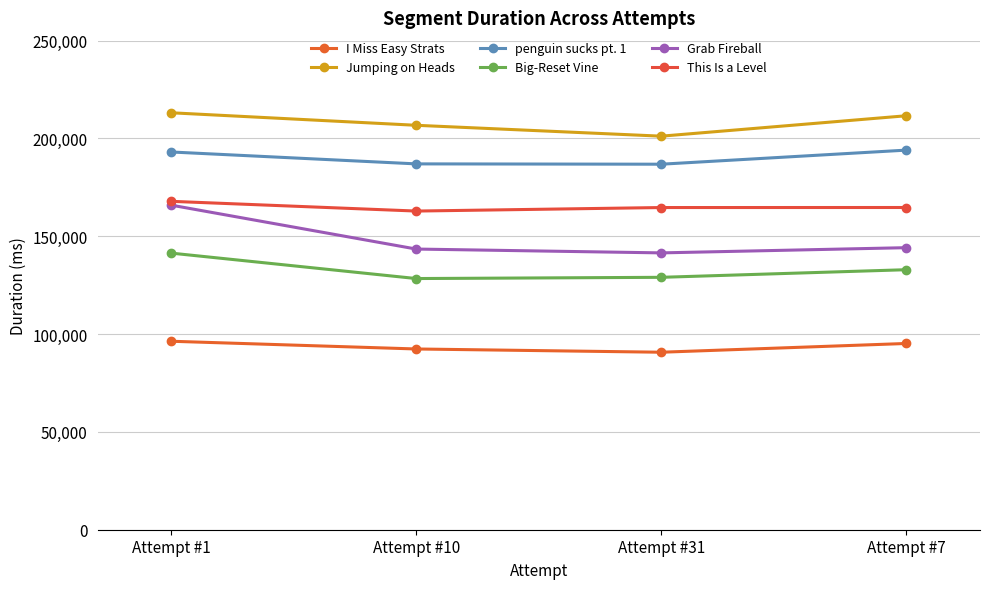

Where is penguin sucks pt. 1 nearest to the value 190451?

Attempt #1